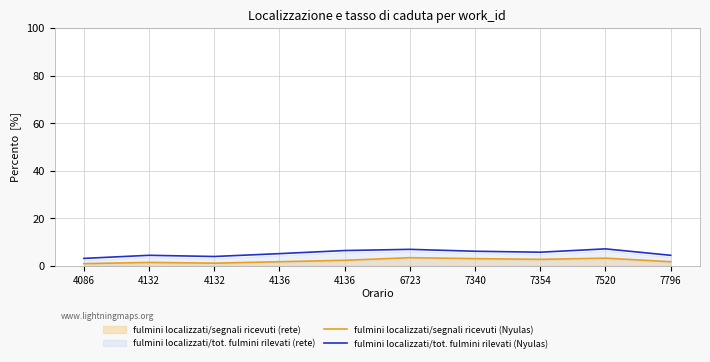

What is the value of the fulmini localizzati/tot. fulmini rilevati (Nyulas) point at the 9th from the left?

7.2